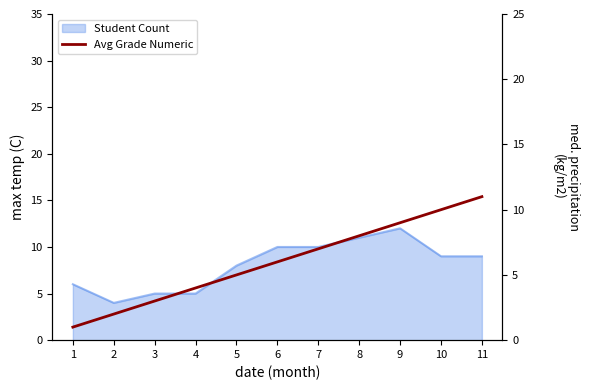

Read the value at 11, to the nearest 5.

10